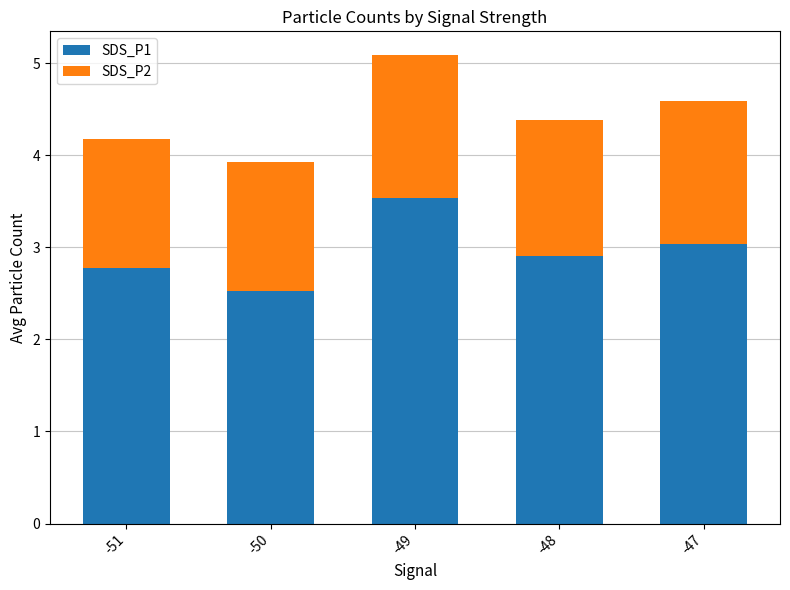

List the labels in order of SDS_P1 value, smallest first.

-50, -51, -48, -47, -49